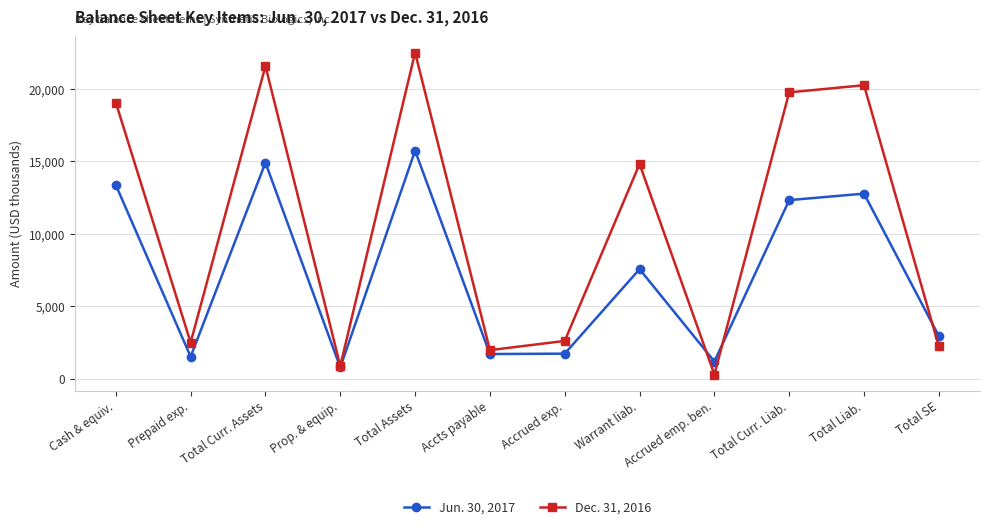

What is the label of the 12th point from the left?

Total SE